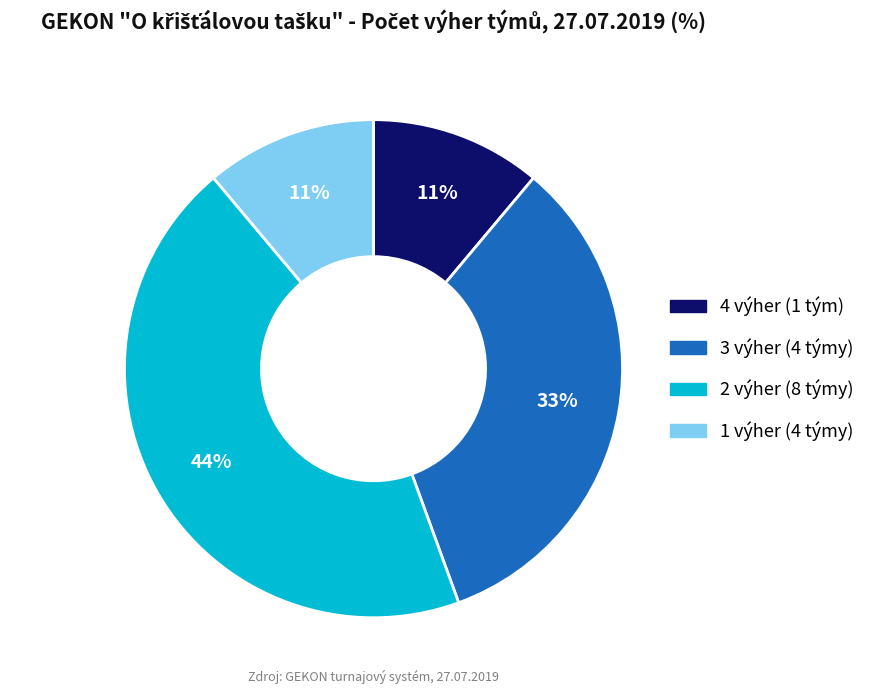

Is there any slice that represents more than half of the pie?

No